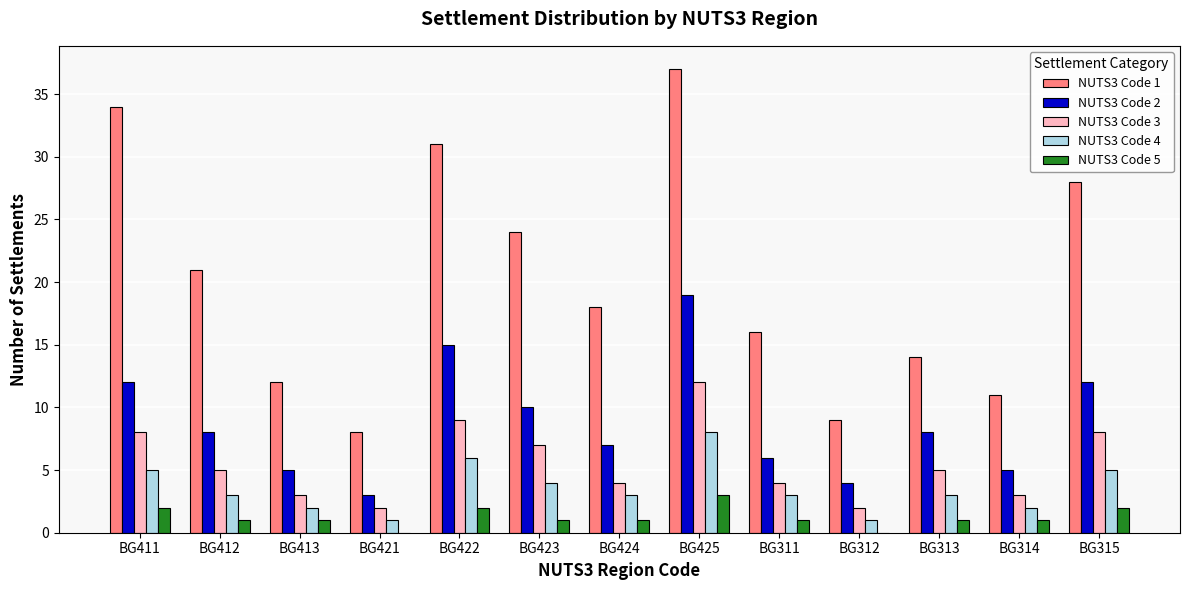

What is the sum of all NUTS3 Code 4 values?

46